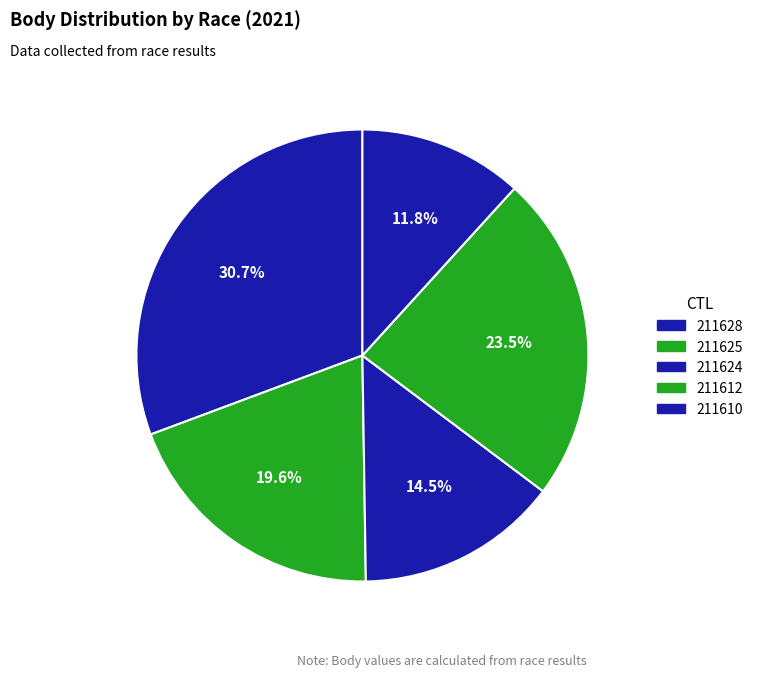

Count the number of slices in the pie.

5